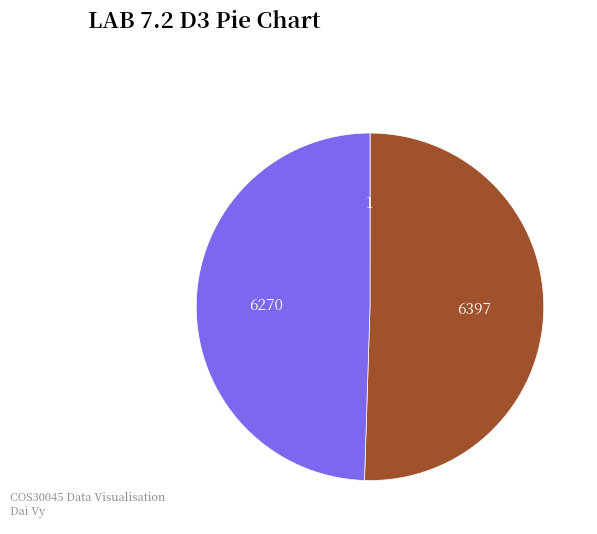

Does any single category account for the majority?

Yes